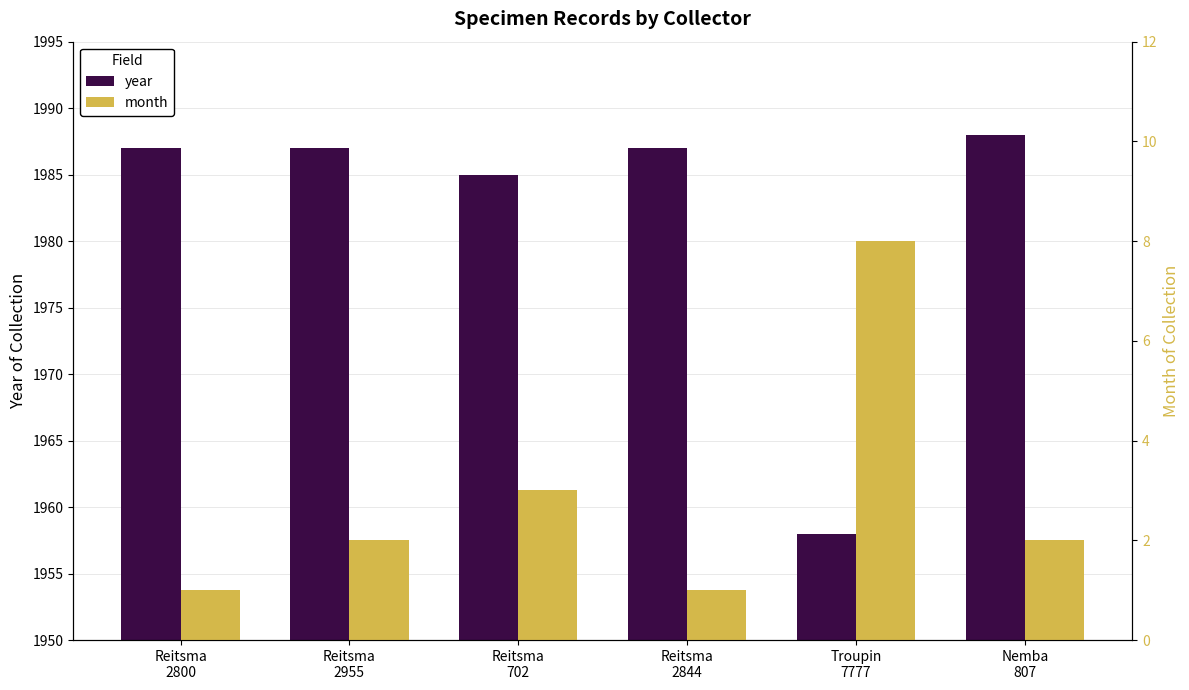

At how many categories does at least one series exceed 1164?

6